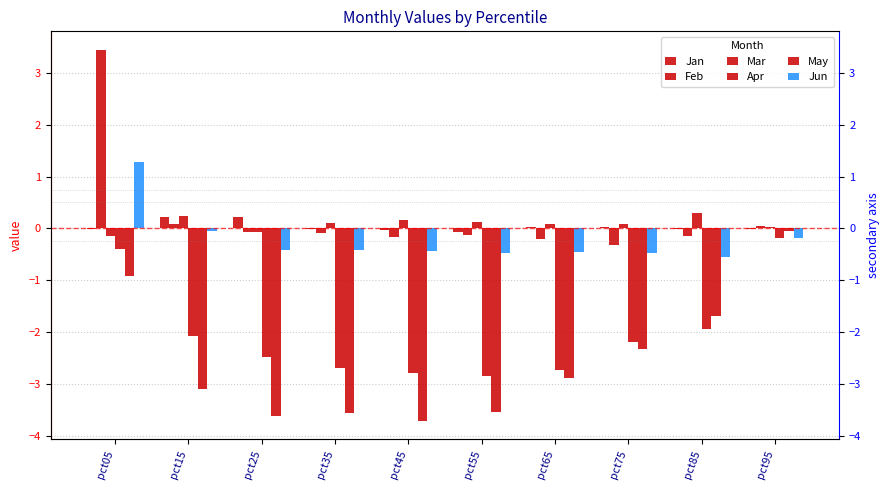

Rank the series by their maximum value, from lowest to highest.

Apr, May, Jan, Mar, Jun, Feb